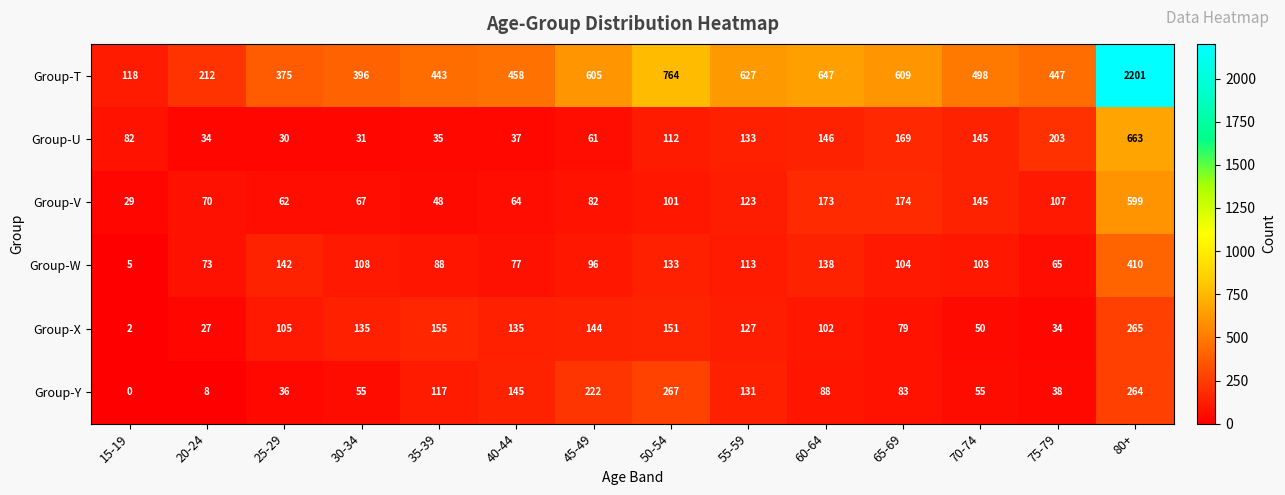

Which series changed the most between 35-39 and 70-74?

Group-U